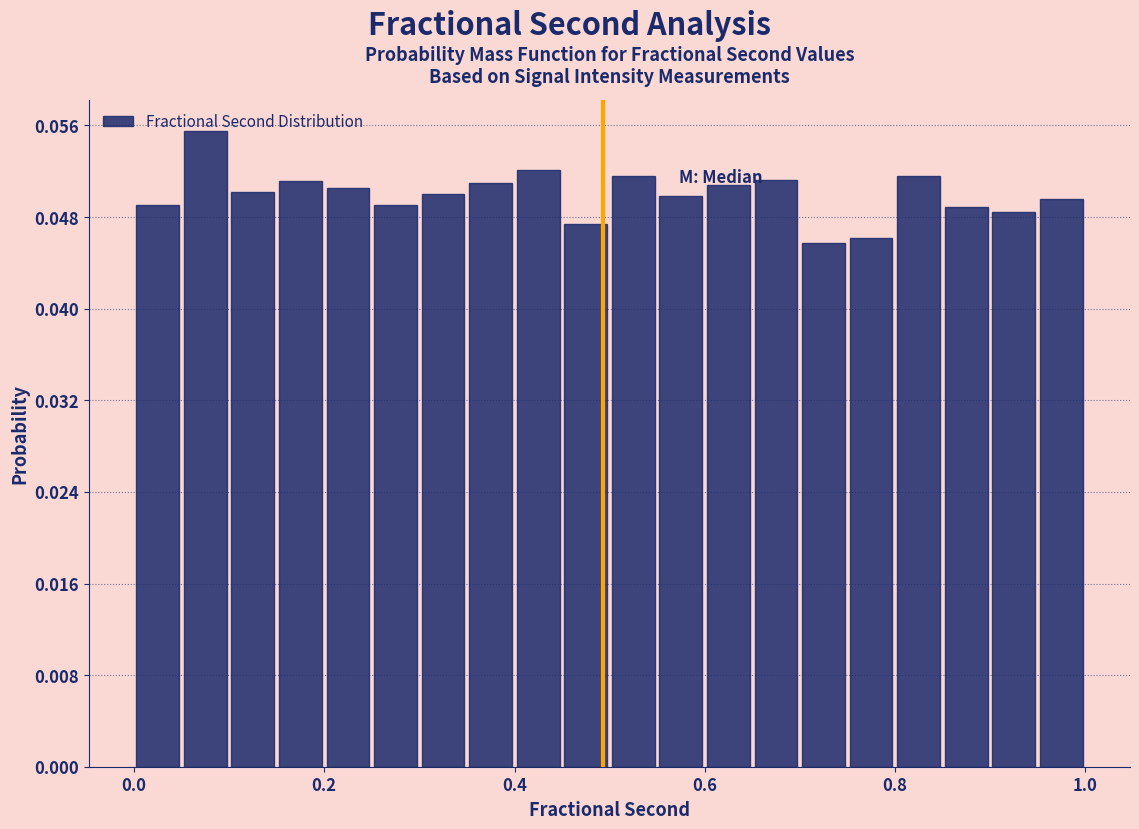

Read against the x-axis, roughly where is the centre of the tallest bar?

0.08